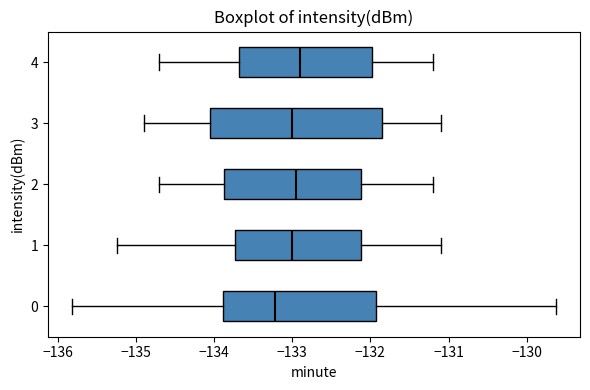

Where does the median line of the box at y = 4 sit on the x-axis? The values are not printed on the chart, so give them approximately, as read against the axis.

-132.9